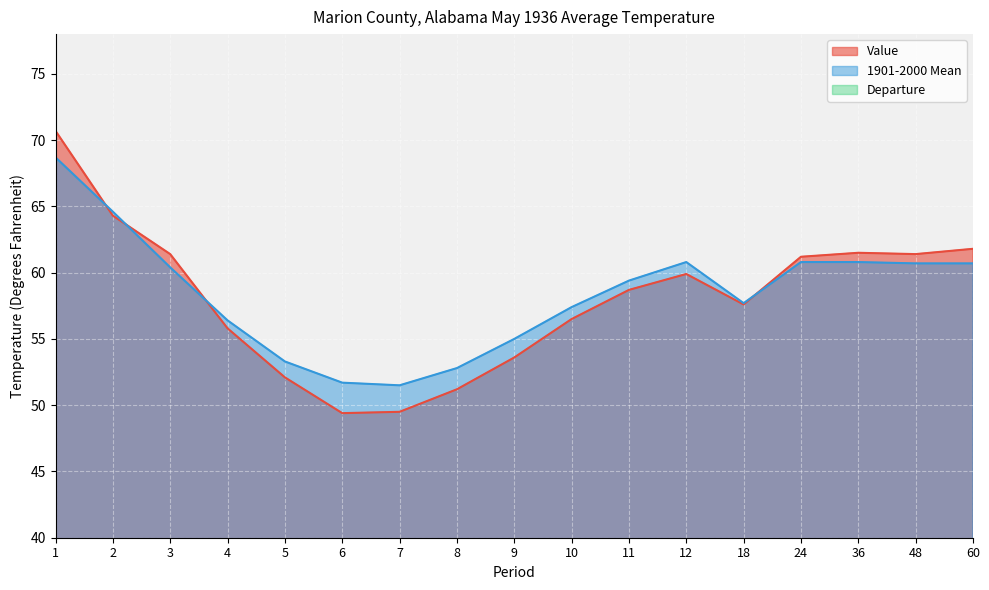

Reading right to left, transcribe all the data shown in this chart.

Value: 60=61.8	48=61.4	36=61.5	24=61.2	18=57.6	12=59.9	11=58.7	10=56.5	9=53.6	8=51.2	7=49.5	6=49.4	5=52.1	4=55.8	3=61.4	2=64.3	1=70.7
1901-2000 Mean: 60=60.7	48=60.7	36=60.8	24=60.8	18=57.7	12=60.8	11=59.4	10=57.4	9=55.0	8=52.8	7=51.5	6=51.7	5=53.3	4=56.4	3=60.4	2=64.6	1=68.7
Departure: 60=1.1	48=0.7	36=0.7	24=0.4	18=-0.1	12=-0.9	11=-0.7	10=-0.9	9=-1.4	8=-1.6	7=-2.0	6=-2.3	5=-1.2	4=-0.6	3=1.0	2=-0.3	1=2.0